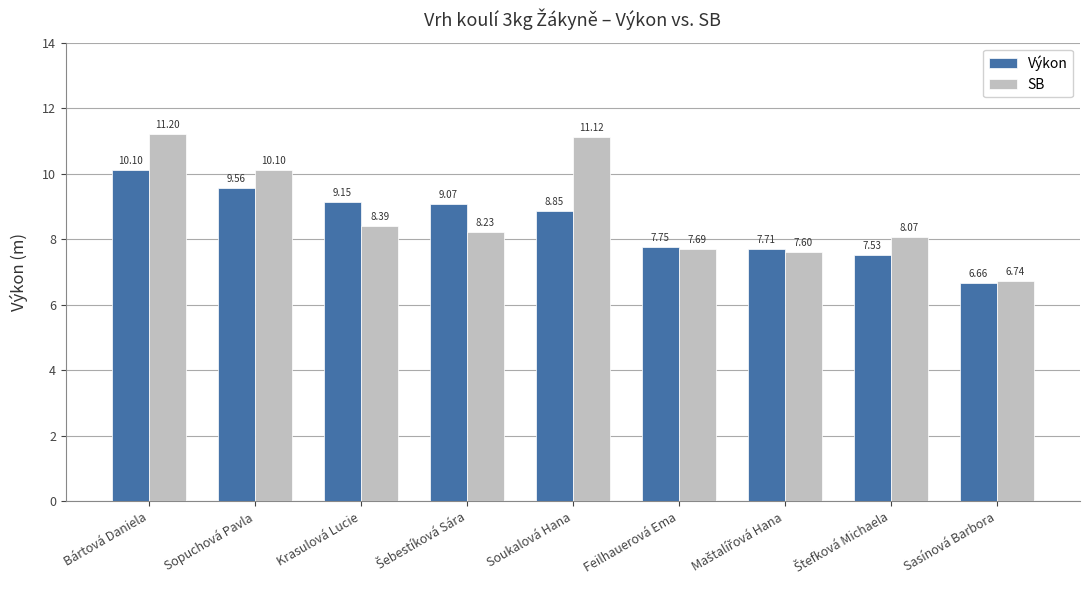

At how many categories does at least one series exceed 8?

6